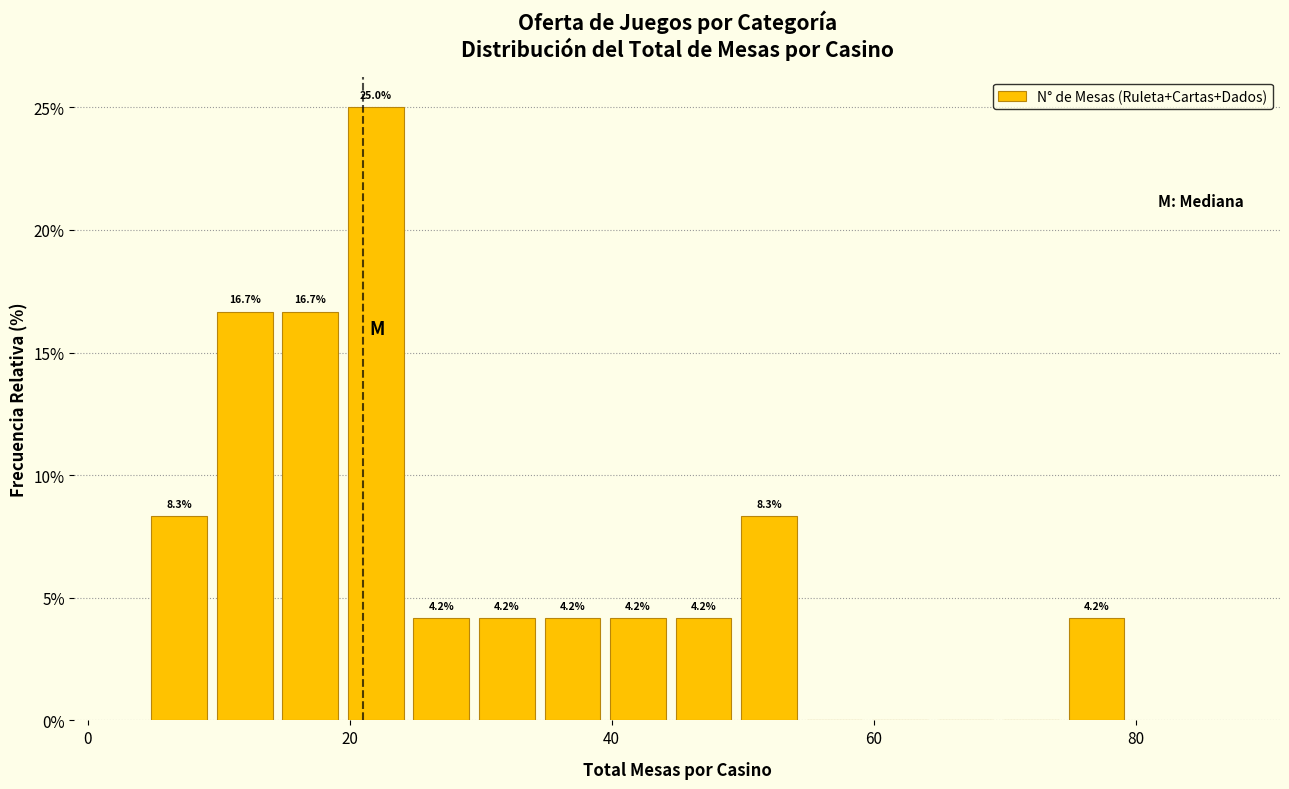

Around what value on the x-axis is the tallest bar? Give the approximate position of its centre, as read against the axis.

22